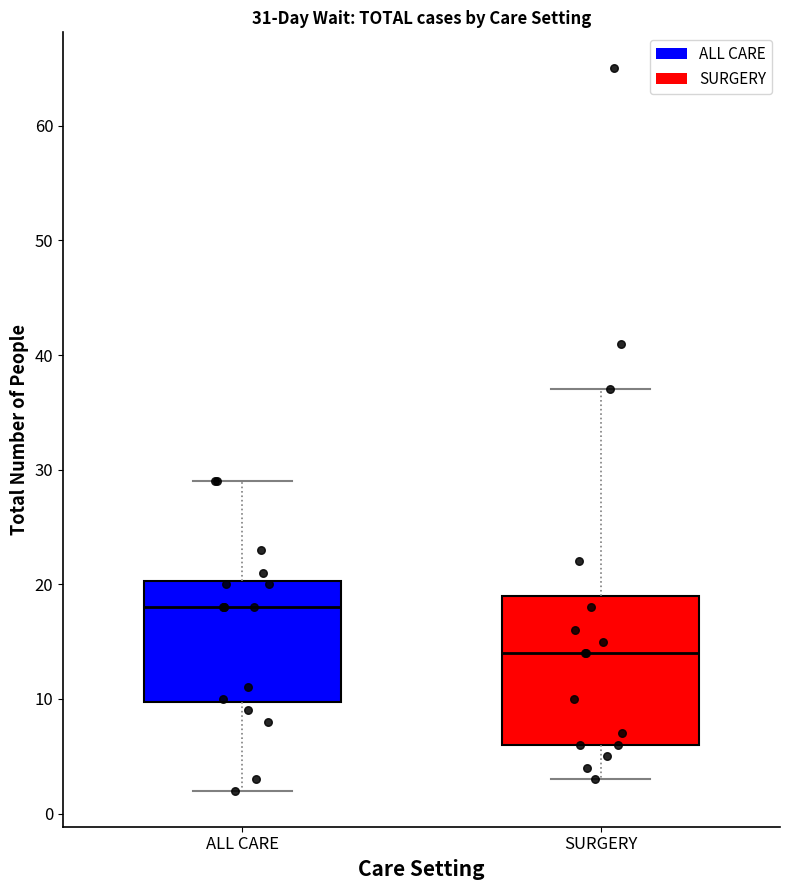

Which box's median line is the highest?

ALL CARE